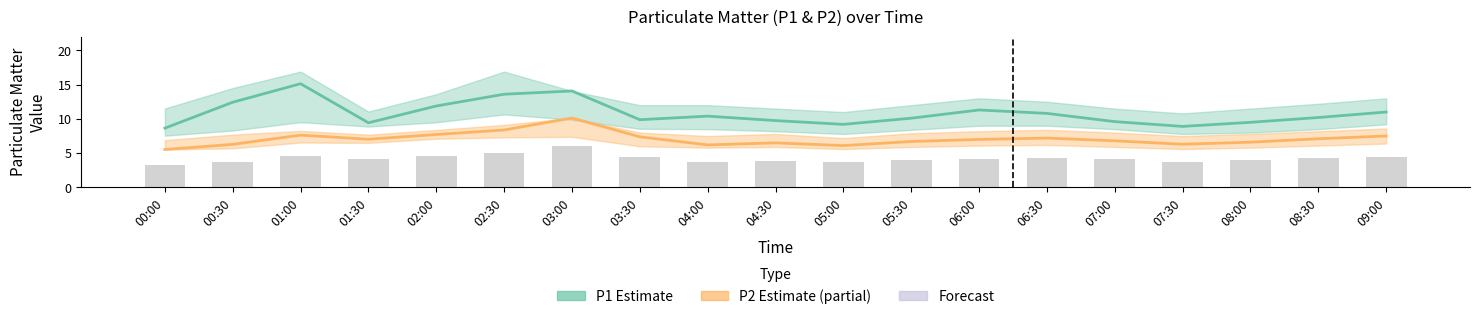

How many groups of bars are there?

19